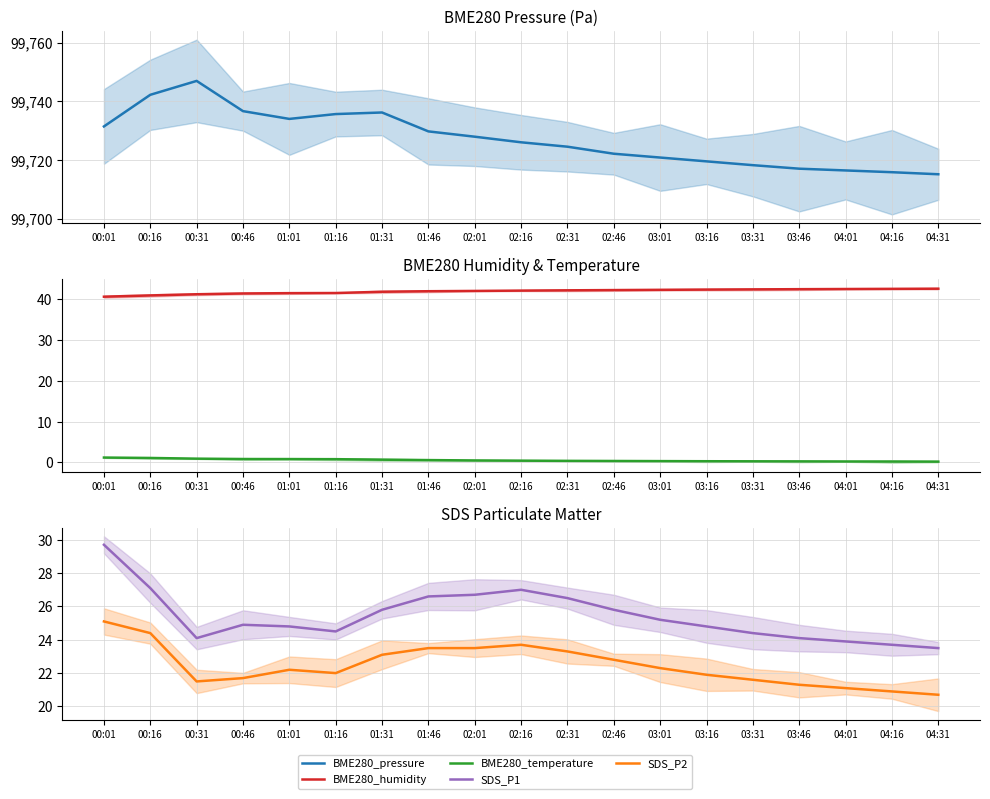

How many data points in BME280_pressure are above 99726?

9